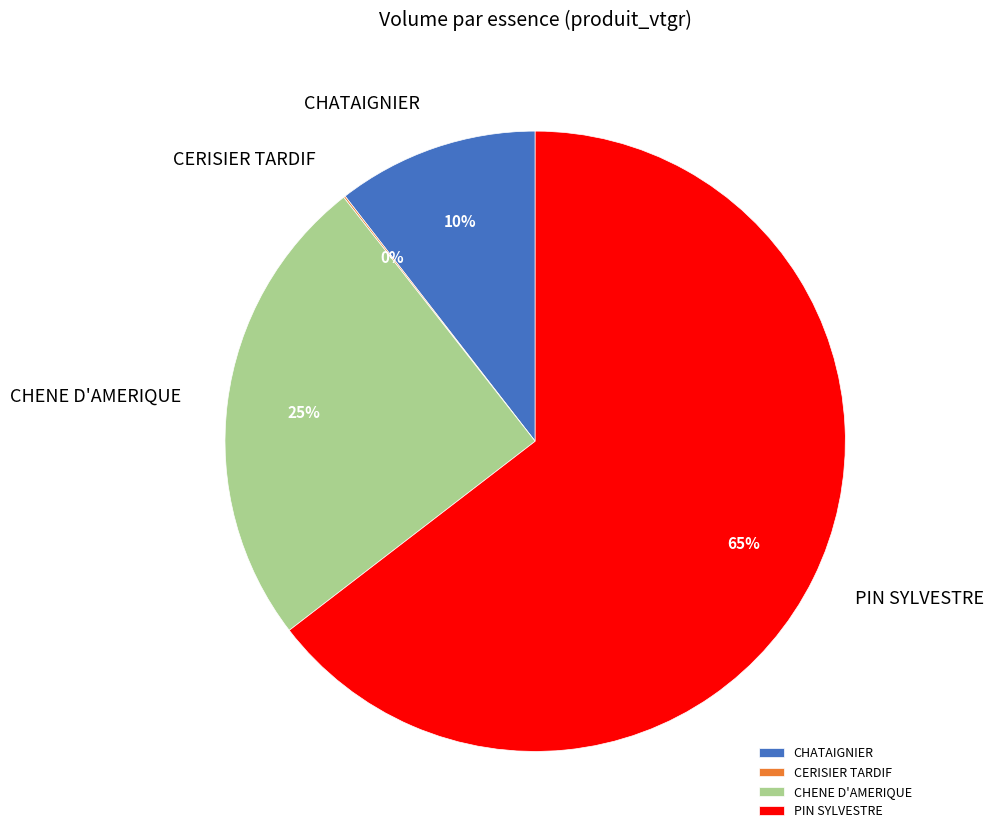

To the nearest percent, what is the difference between the PIN SYLVESTRE and CHENE D'AMERIQUE slice percentages?

40%